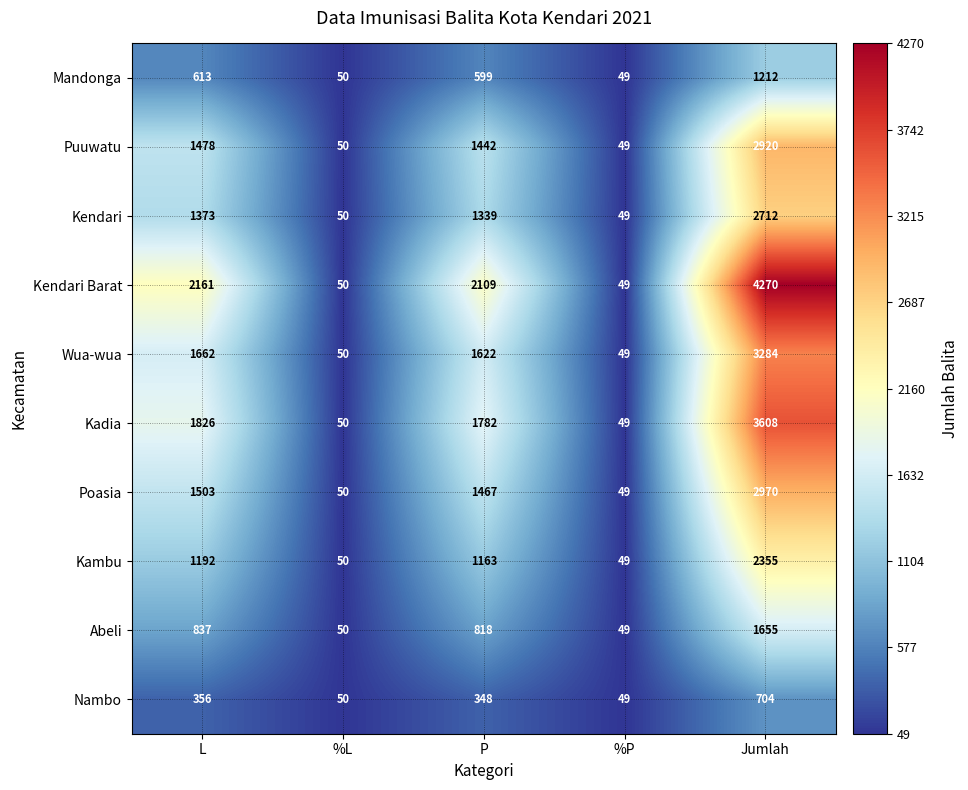

Which series has the largest range (max minus min)?

Kendari Barat